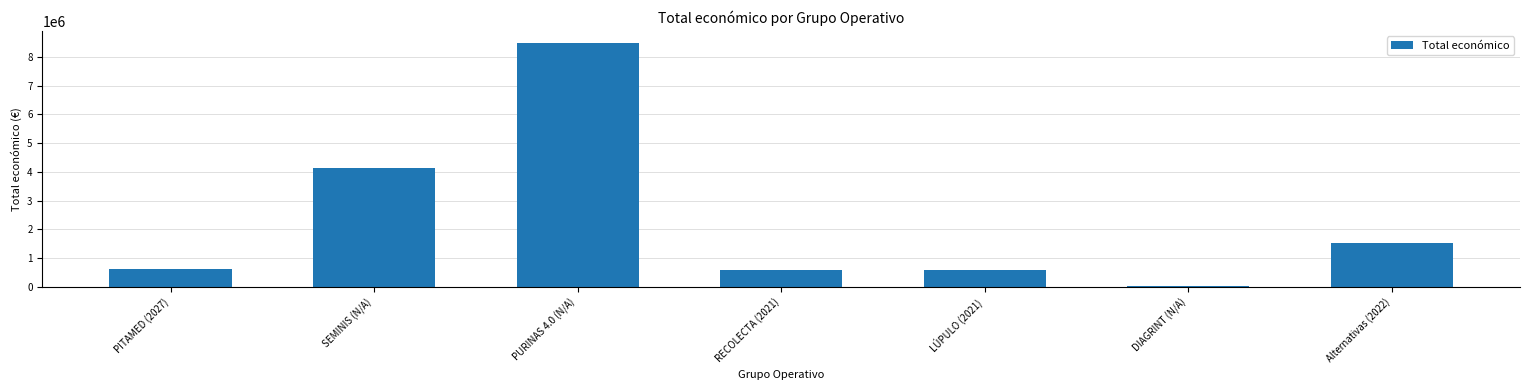

What is the label of the 2nd bar from the left?

SEMINIS (N/A)